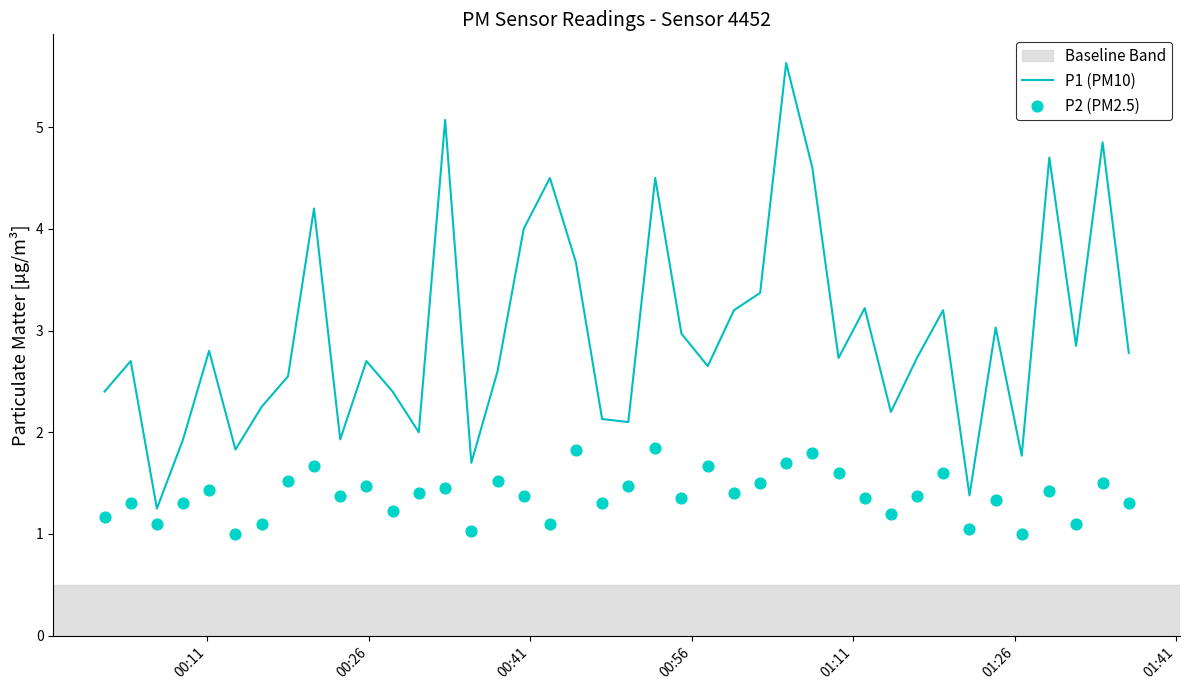

What is the maximum value for P1 (PM10)?

5.6